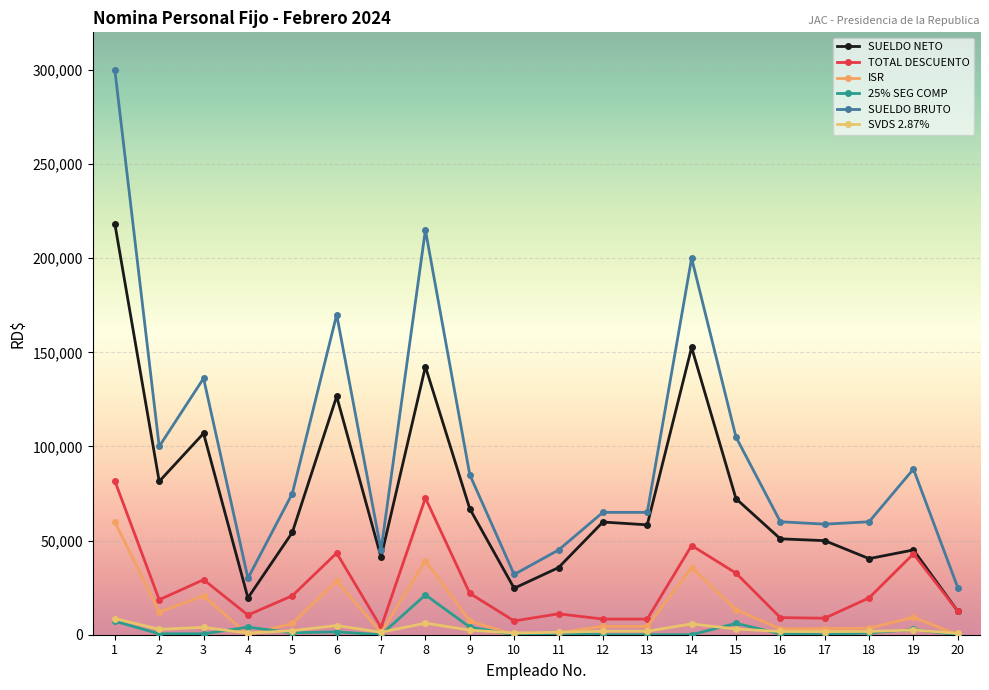

What is the sum of all ISR values?

253083.7